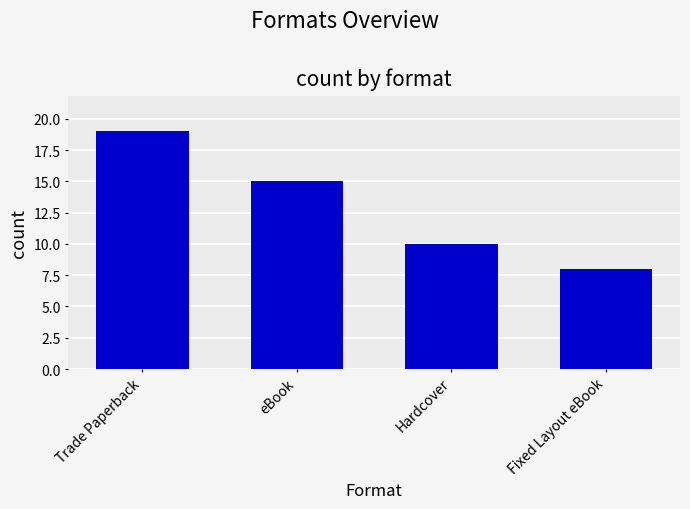

What position from the left is eBook?

2